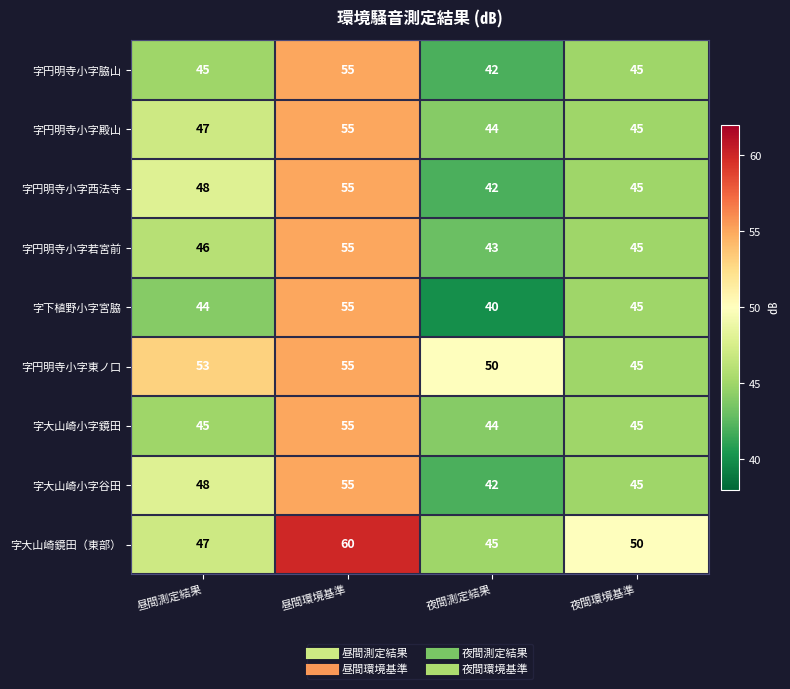

How many values in the 字円明寺小字西法寺 series are below 48?

2